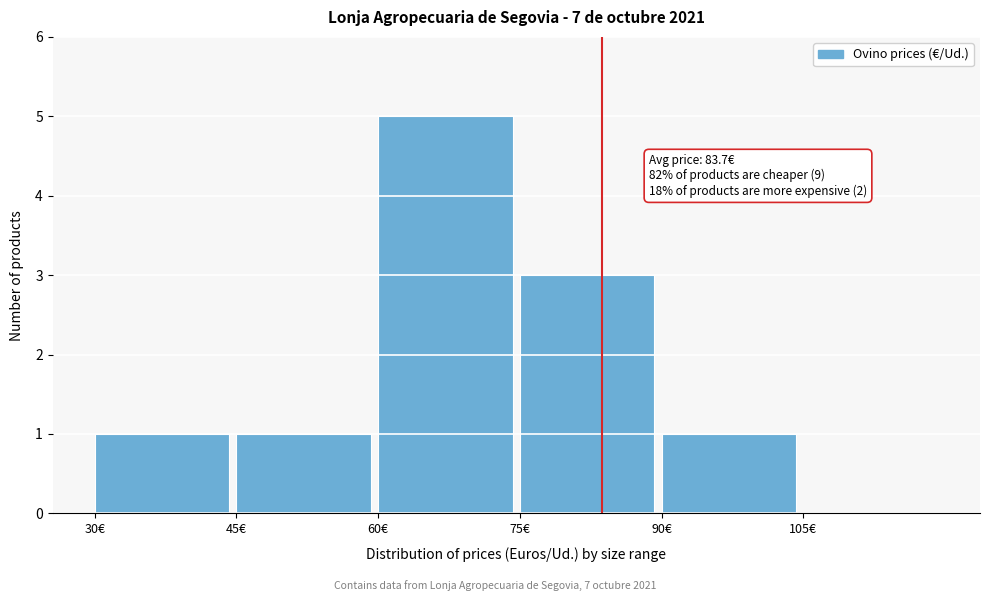

Over which range of the x-axis is the bar tallest?

60 to 75